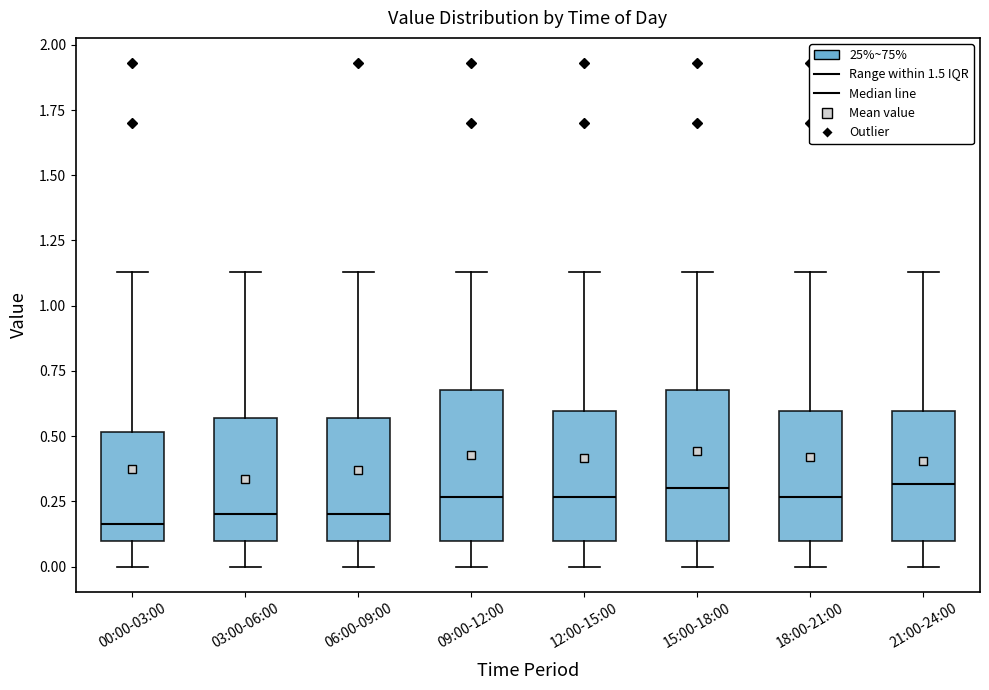

Reading left to right, read every box against the y-axis: the position of its median line, the range the box covers, and the ends of its whiskers. The values are not printed on the chart, so give them approximately, as read against the axis.

00:00-03:00: median 0.15, box 0.10 to 0.50, whiskers 0.00 to 1.15
03:00-06:00: median 0.20, box 0.10 to 0.55, whiskers 0.00 to 1.15
06:00-09:00: median 0.20, box 0.10 to 0.55, whiskers 0.00 to 1.15
09:00-12:00: median 0.25, box 0.10 to 0.70, whiskers 0.00 to 1.15
12:00-15:00: median 0.25, box 0.10 to 0.60, whiskers 0.00 to 1.15
15:00-18:00: median 0.30, box 0.10 to 0.70, whiskers 0.00 to 1.15
18:00-21:00: median 0.25, box 0.10 to 0.60, whiskers 0.00 to 1.15
21:00-24:00: median 0.30, box 0.10 to 0.60, whiskers 0.00 to 1.15